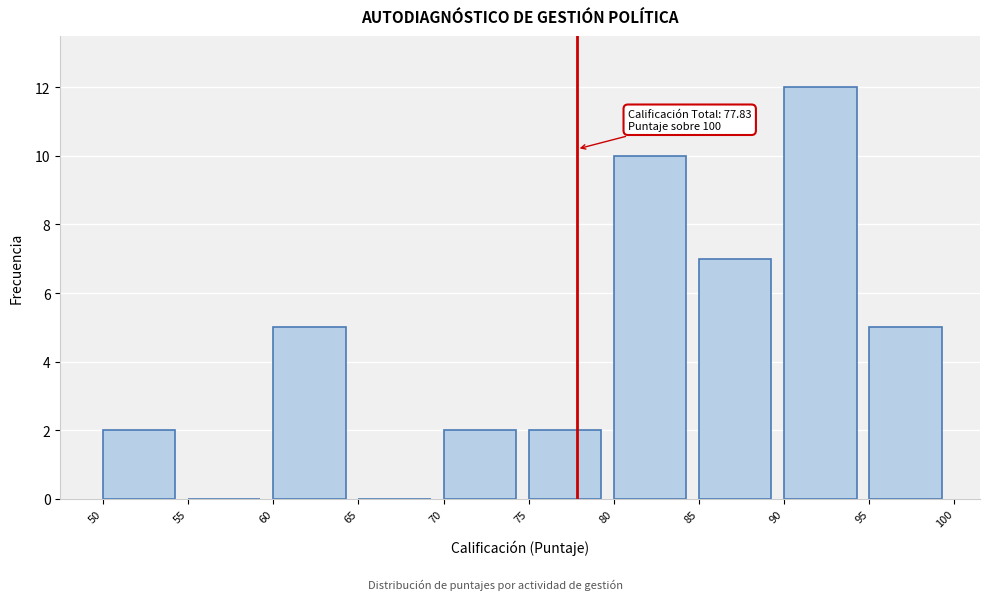

Which range on the x-axis has the tallest bar?

90 to 95